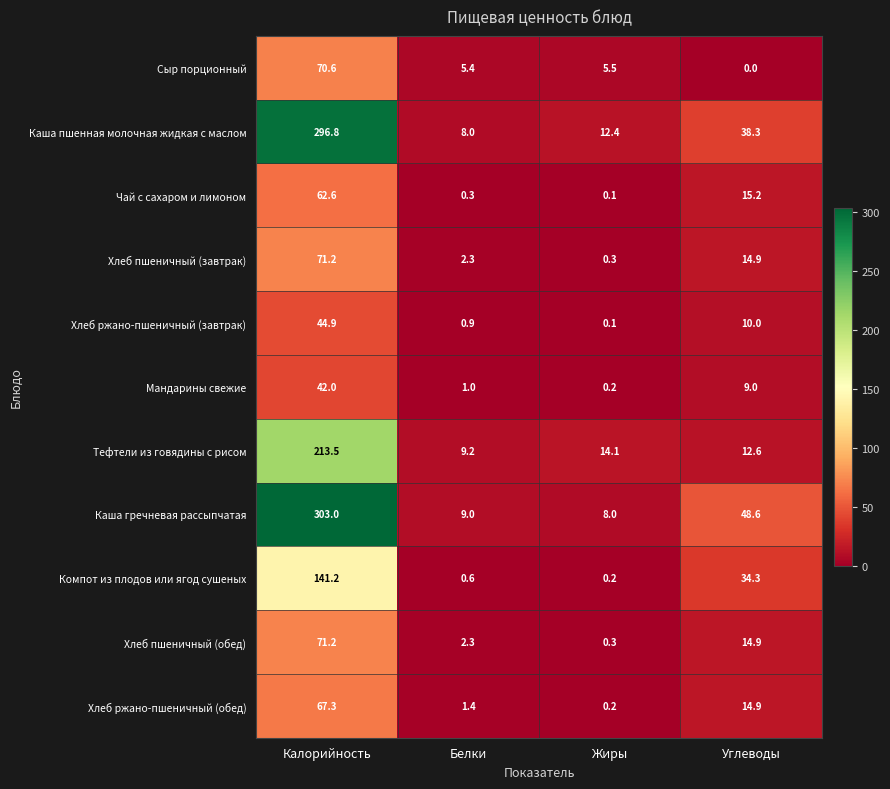

At which label does Хлеб пшеничный (завтрак) reach its minimum?

Жиры